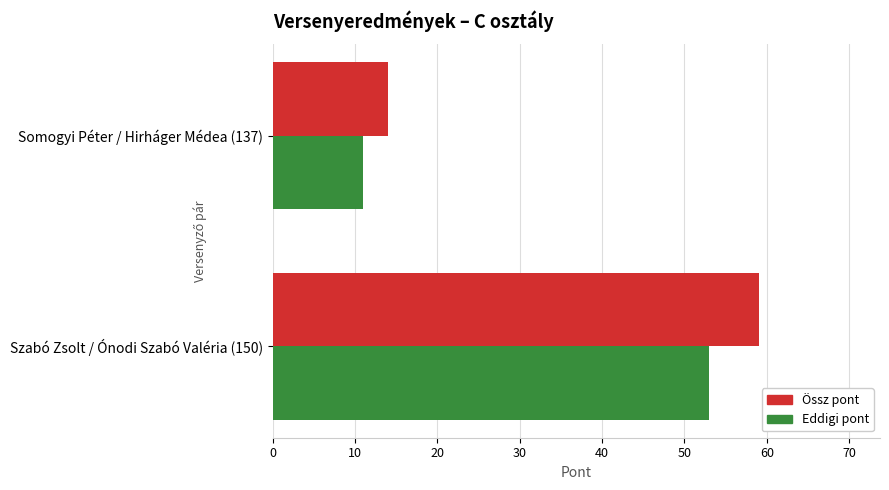

What is the sum of all Össz pont values?

73